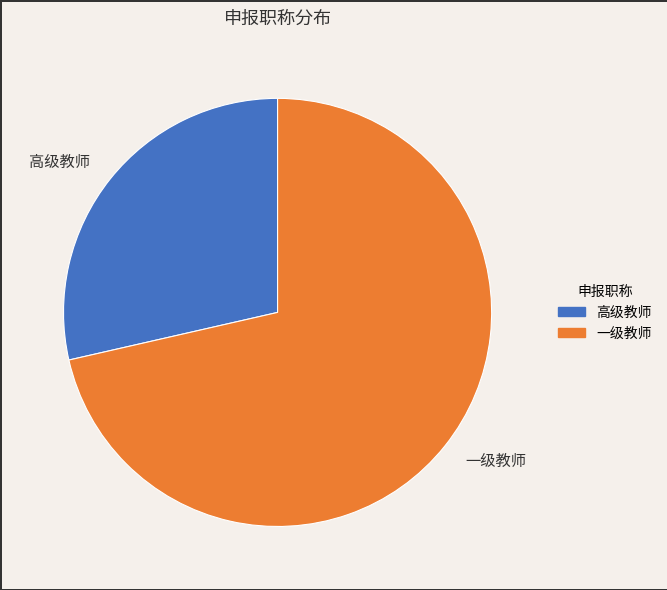

Approximately how many times larger is the value at 高级教师 compared to 一级教师?

0.4